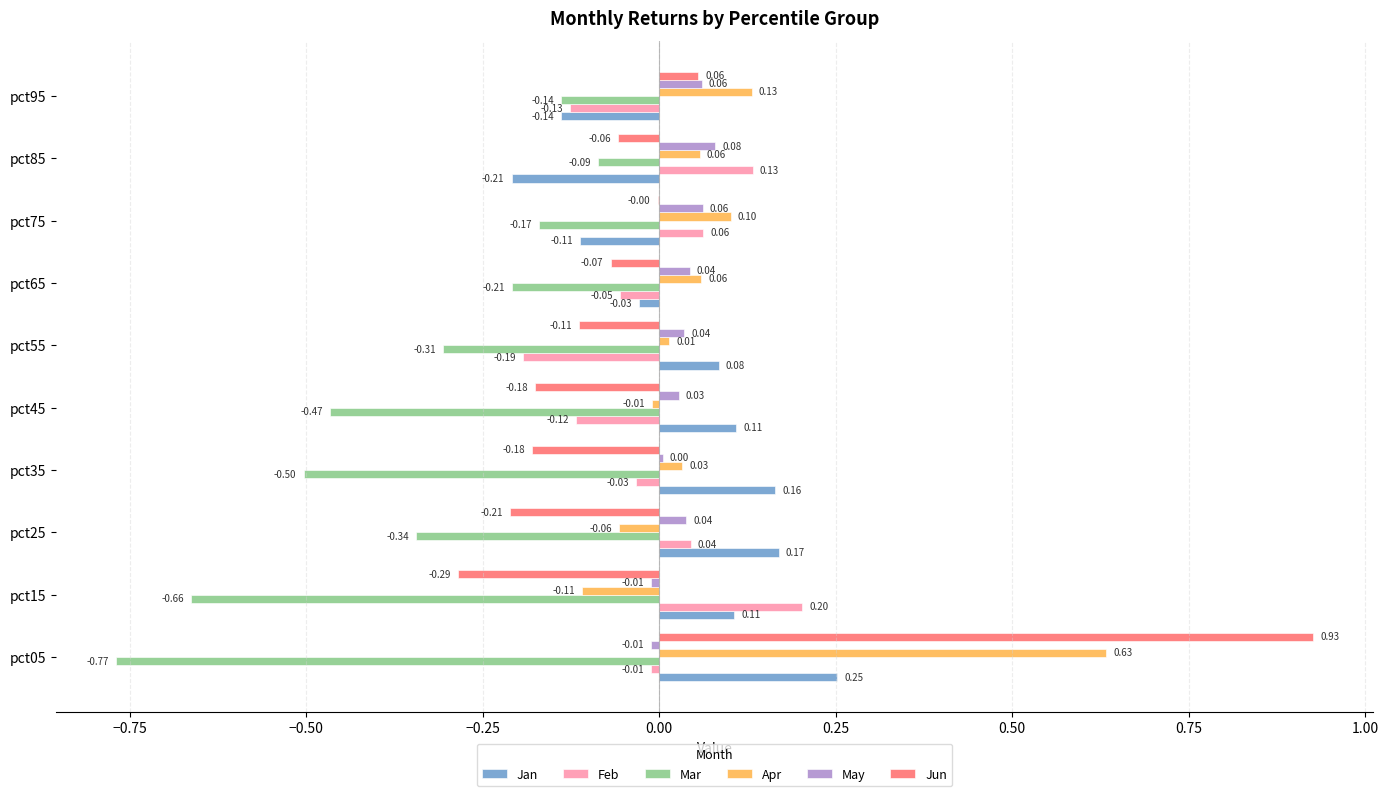

What is the sum of the Mar values at pct25 and pct15?

-1.0